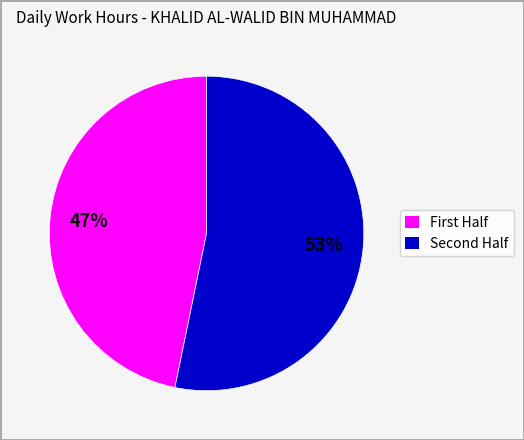

Rank the categories by value from lowest to highest.

First Half, Second Half